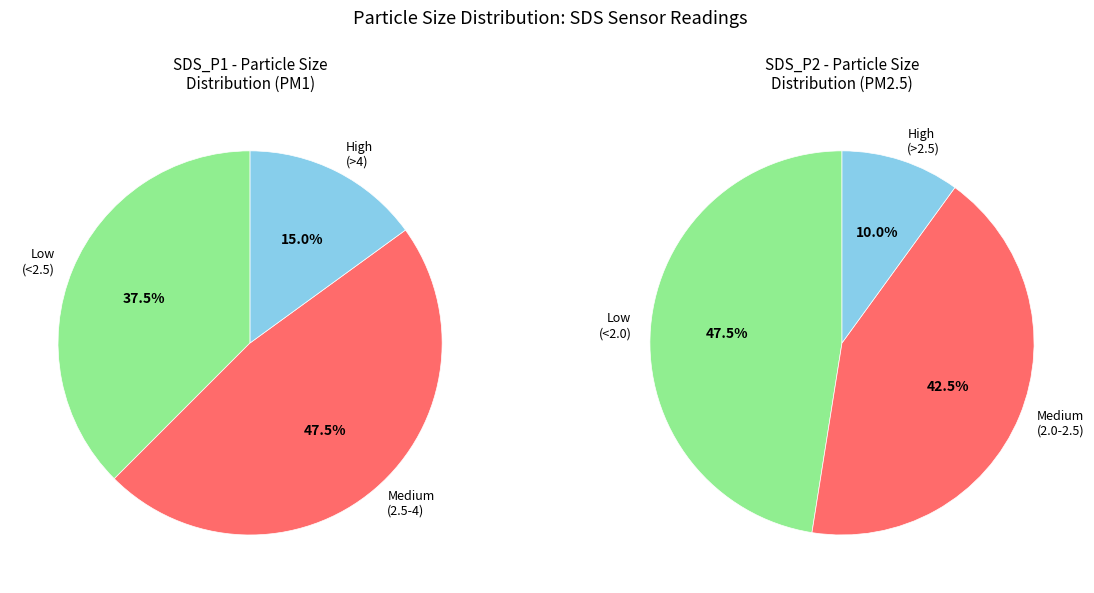

Rank the series by their maximum value, from highest to lowest.

SDS_P1, SDS_P2